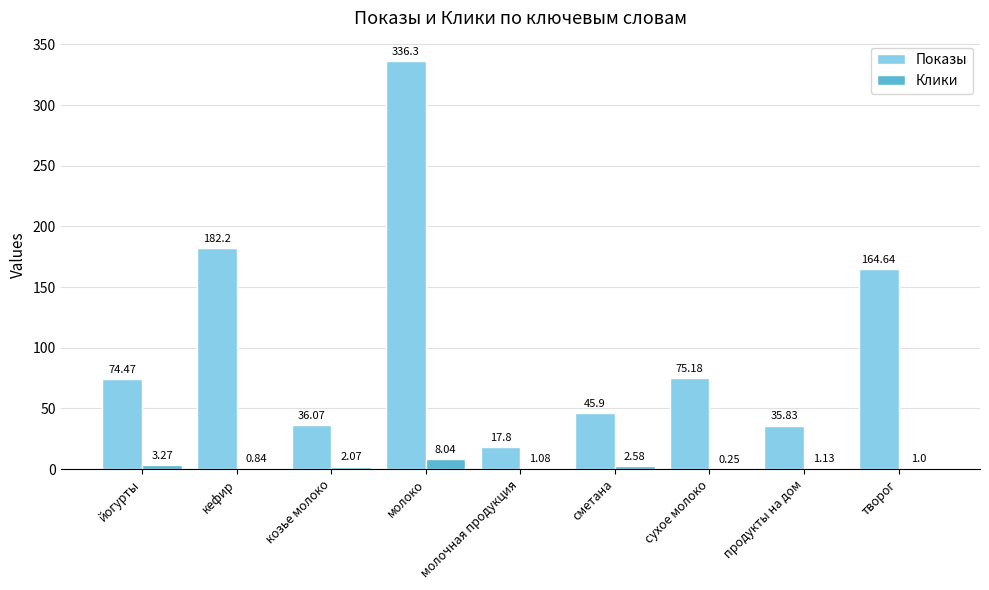

At which label does Показы first exceed 74?

йогурты